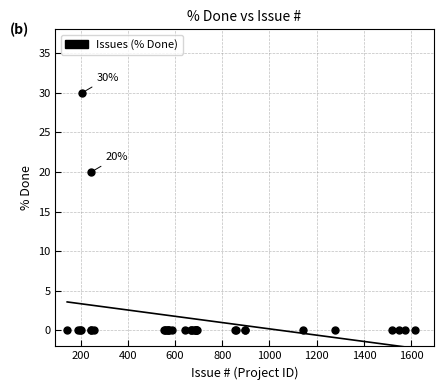

What Y value in the scatter plot is closest to 15?

20